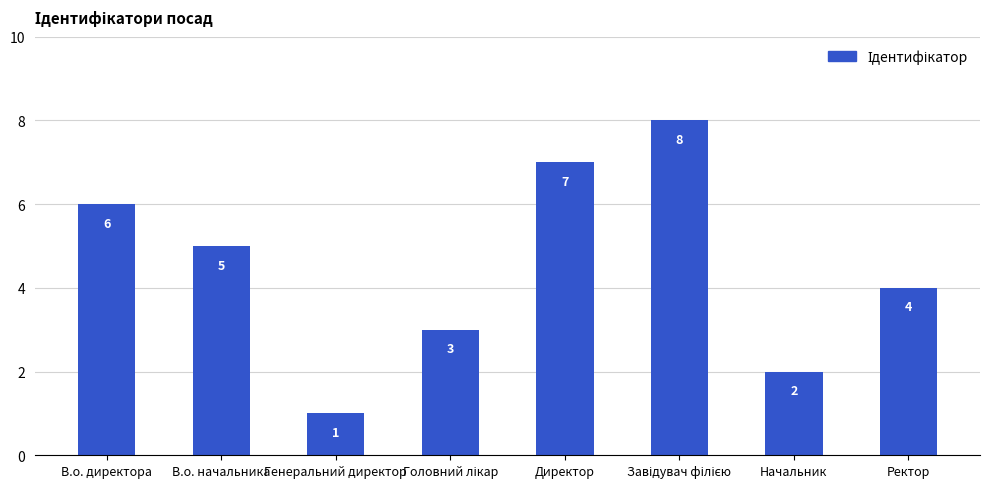

What is the sum of all values?

36